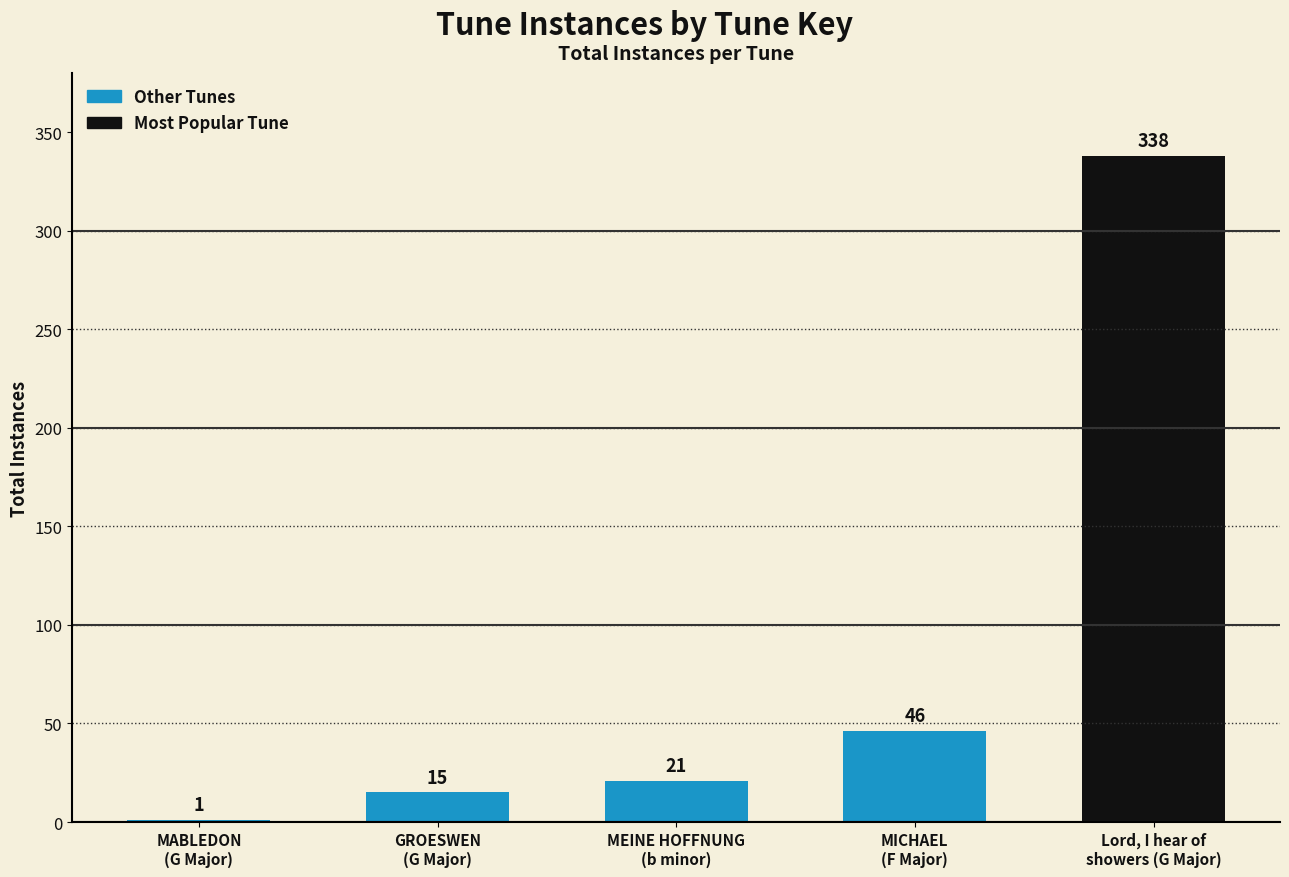

What is the sum of all values?

421